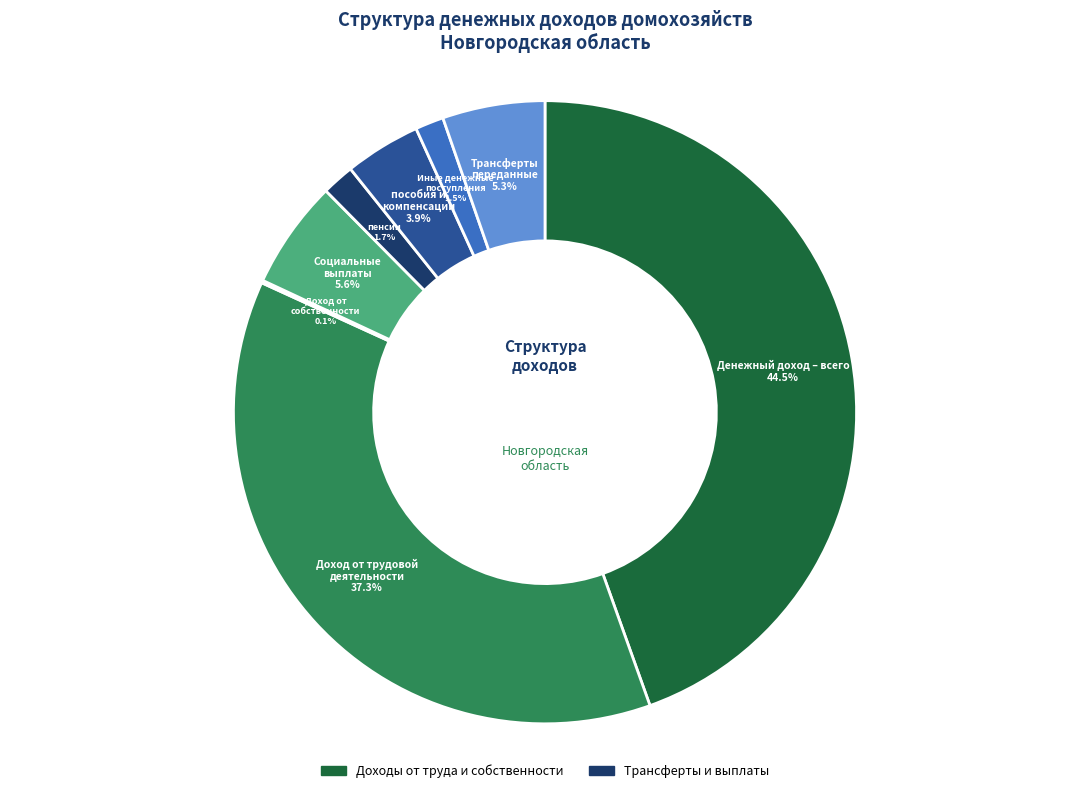

Does Социальные выплаты account for over 50% of the chart?

No